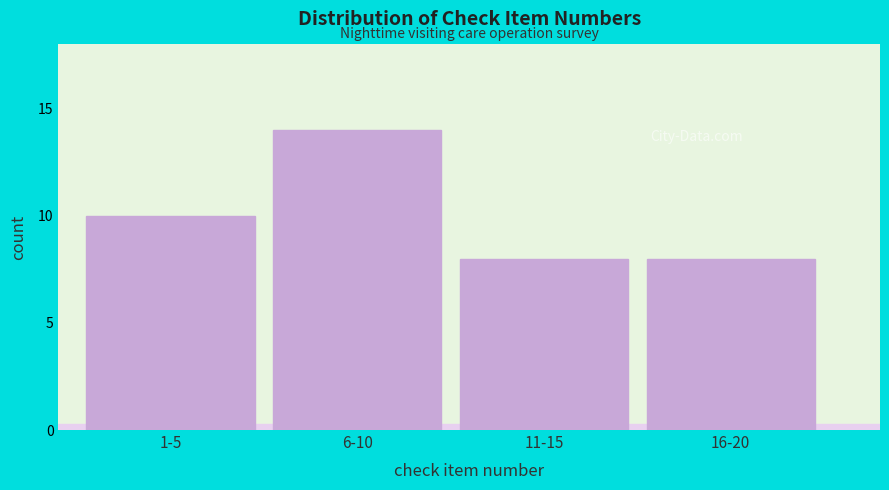

Reading left to right, extract all data points from this chart.

10	14	8	8